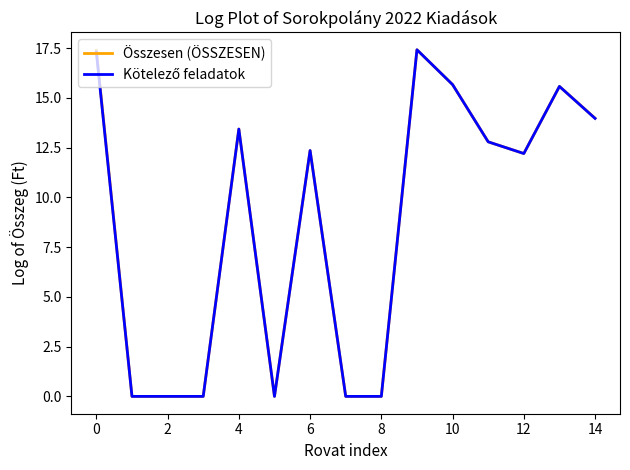

How many lines are shown in the chart?

2